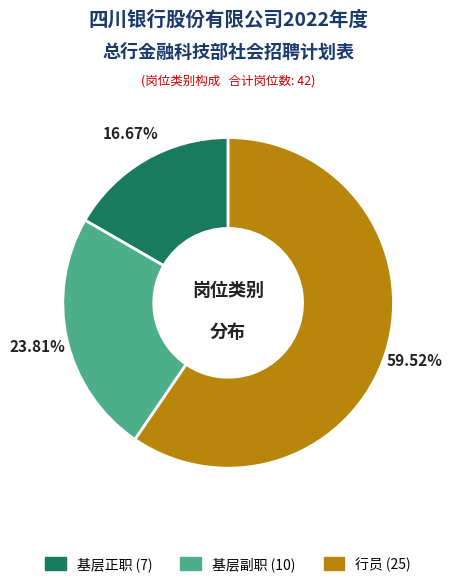

Combined, do 行员 and 基层正职 account for over 50%?

Yes